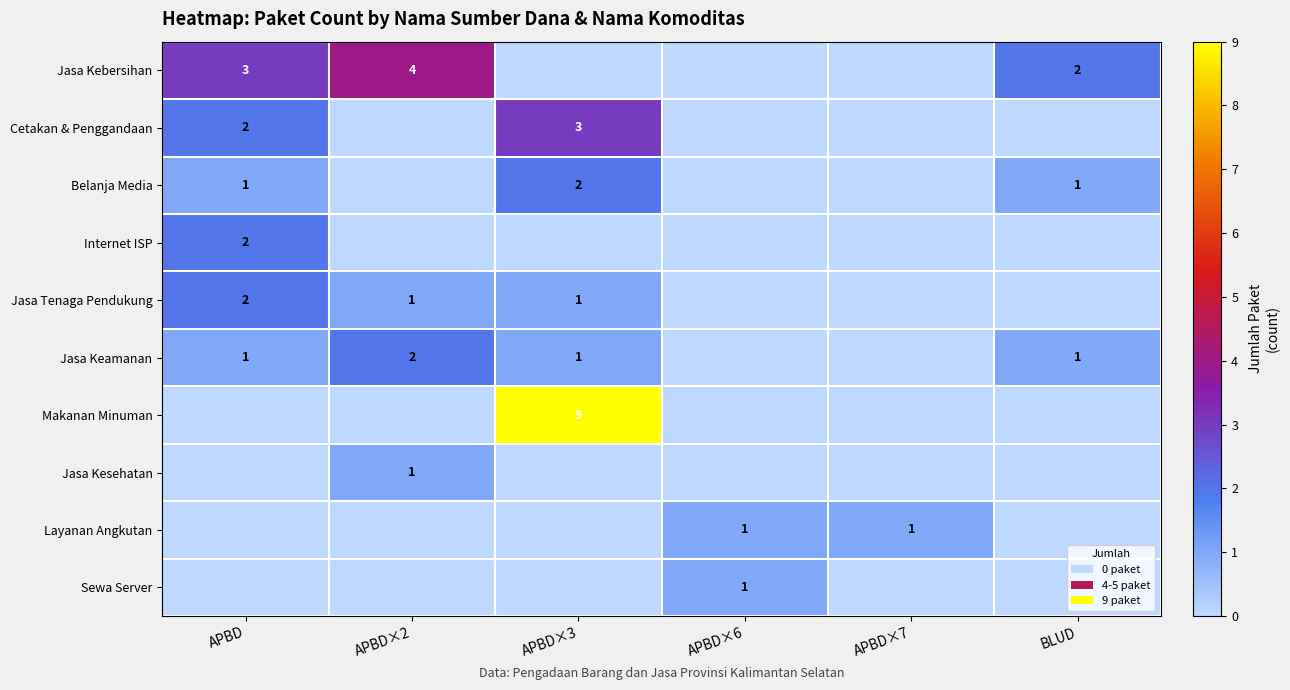

What is the difference between the highest and lowest values at APBD?

3